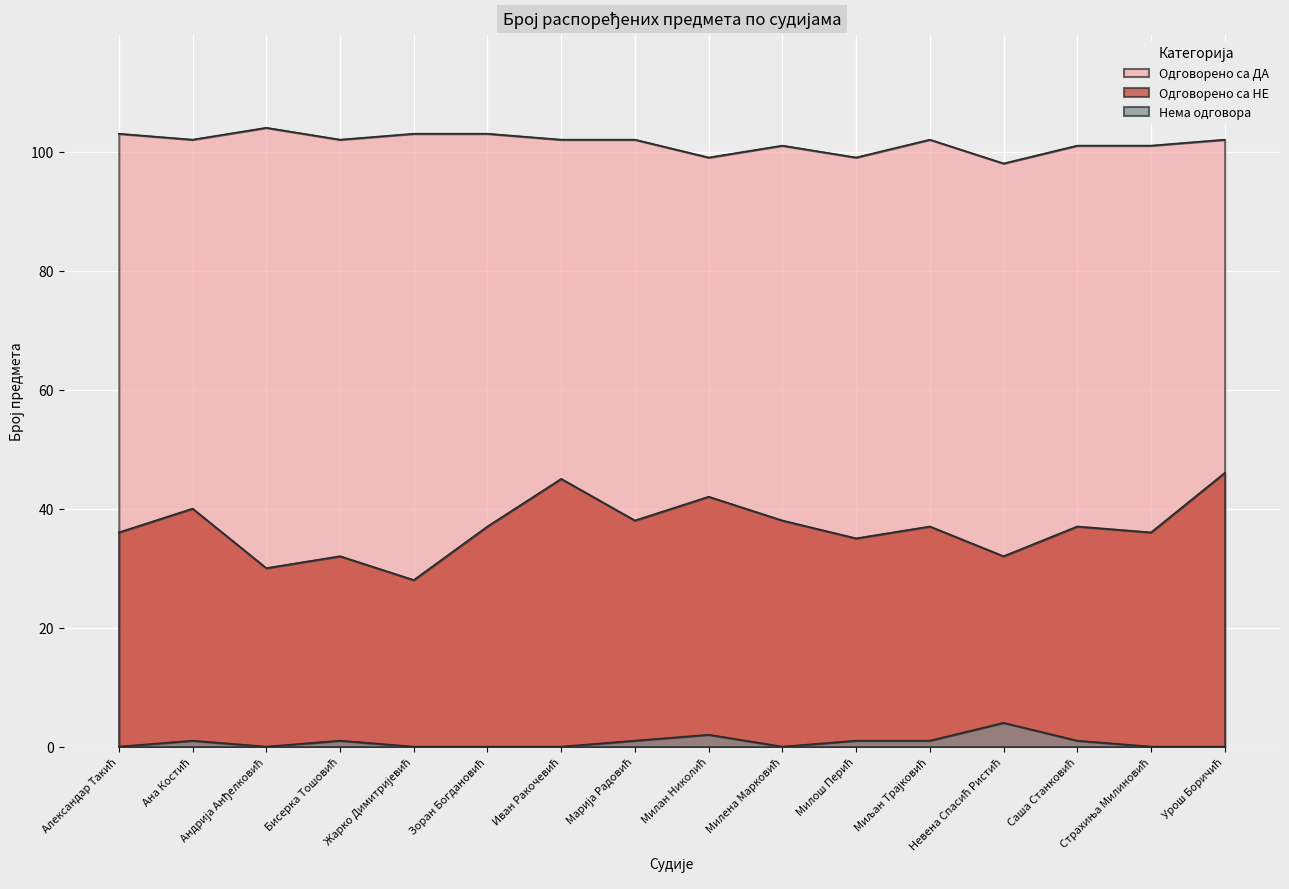

What is the maximum value for Одговорено са НЕ?

46